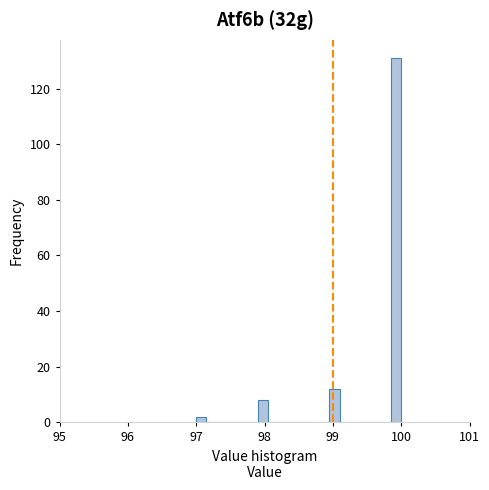

Around what value on the x-axis is the tallest bar? Give the approximate position of its centre, as read against the axis.

99.9